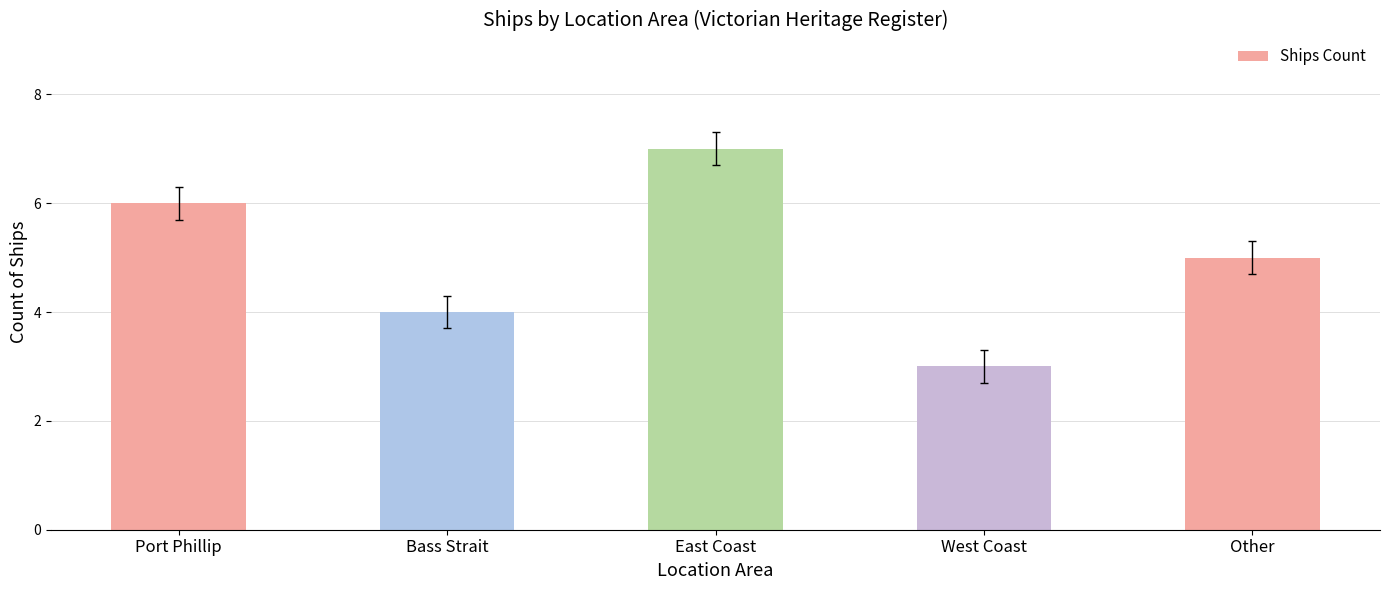

What is the sum of all values?

25